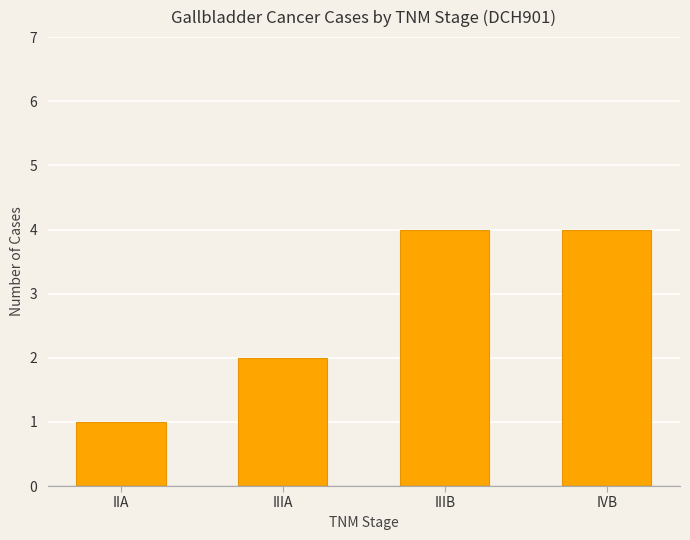

Reading left to right, transcribe all the data shown in this chart.

IIA=1	IIIA=2	IIIB=4	IVB=4